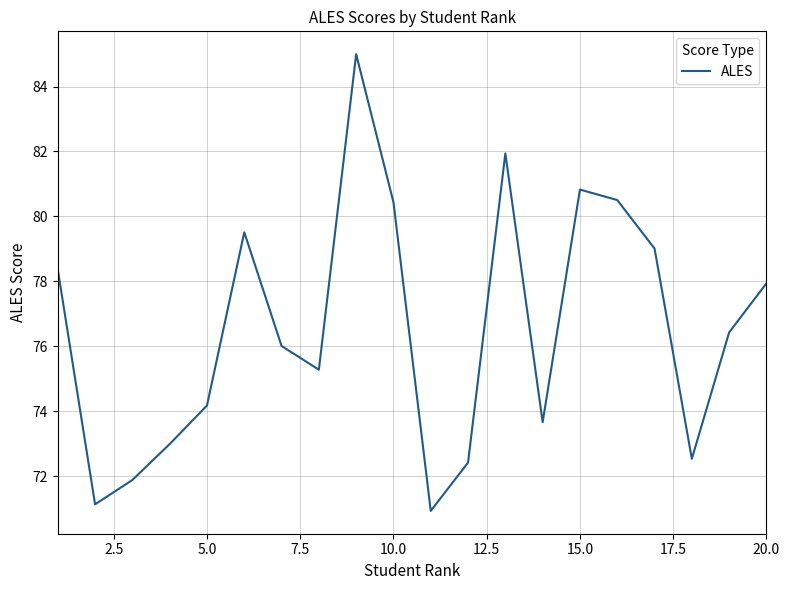

What is the minimum value shown in the chart?

70.9